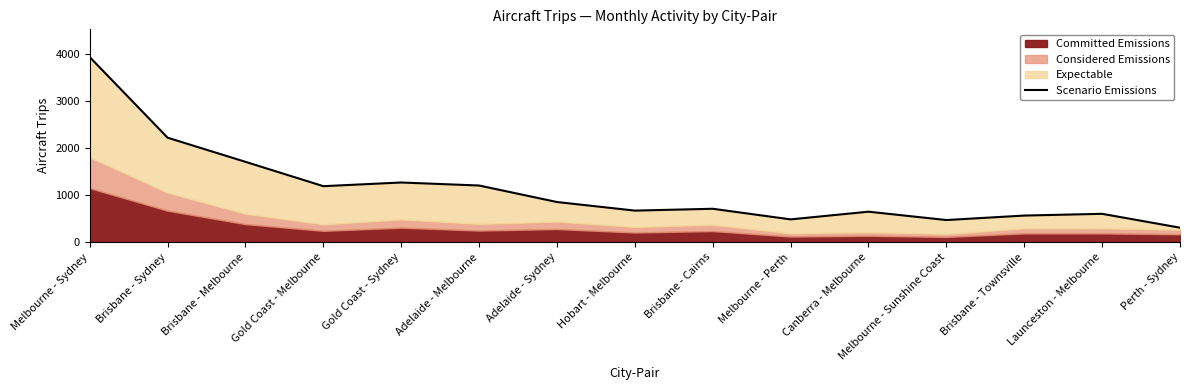

List the labels in order of value, smallest first.

Perth - Sydney, Melbourne - Sunshine Coast, Melbourne - Perth, Brisbane - Townsville, Launceston - Melbourne, Canberra - Melbourne, Hobart - Melbourne, Brisbane - Cairns, Adelaide - Sydney, Gold Coast - Melbourne, Adelaide - Melbourne, Gold Coast - Sydney, Brisbane - Melbourne, Brisbane - Sydney, Melbourne - Sydney